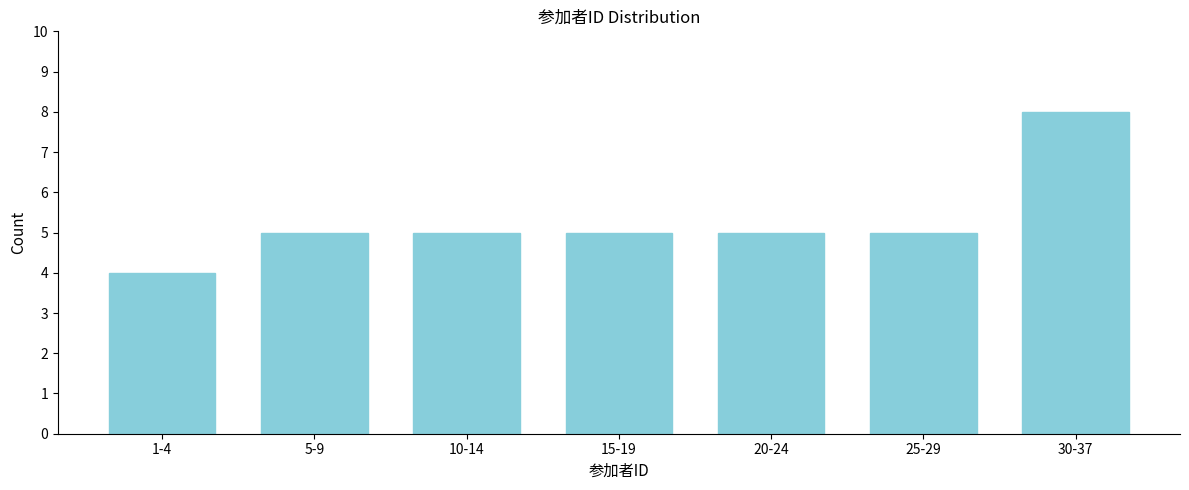

Reading left to right, what are all the values shown in this chart?

1-4=4	5-9=5	10-14=5	15-19=5	20-24=5	25-29=5	30-37=8